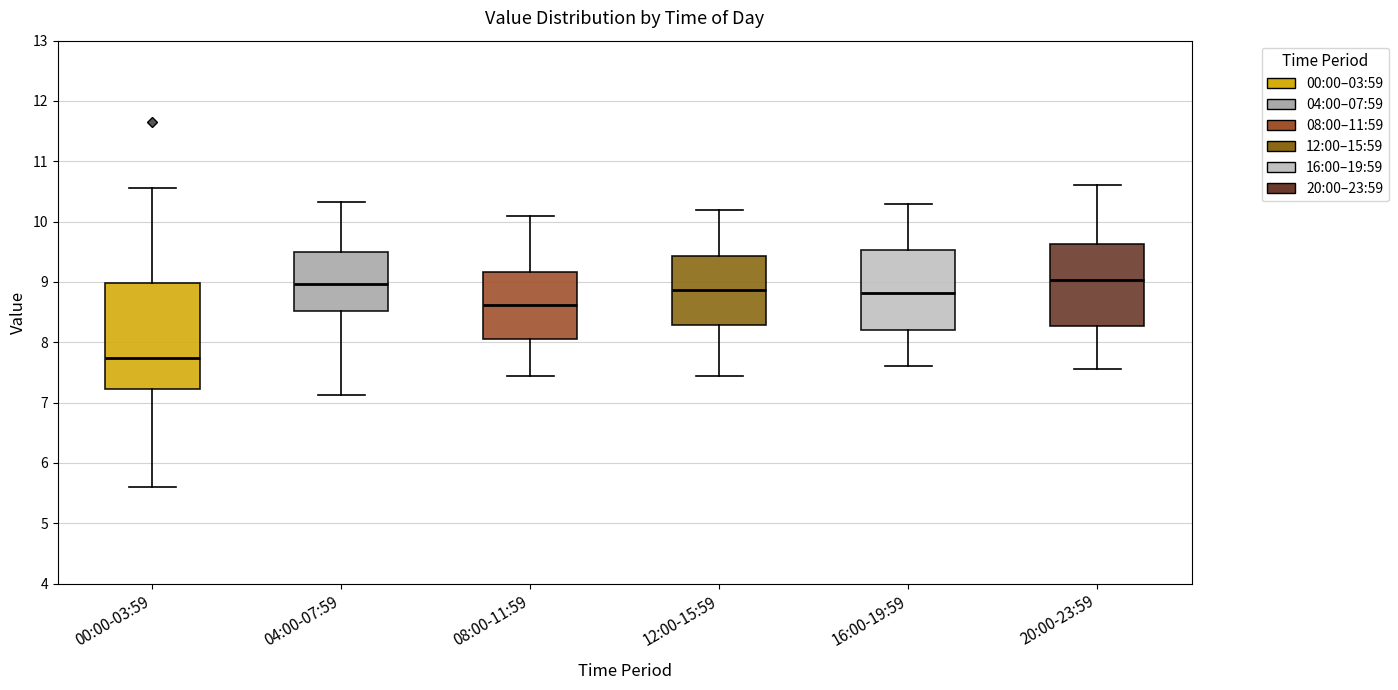

Reading left to right, read every box against the y-axis: the position of its median line, the range the box covers, and the ends of its whiskers. The values are not printed on the chart, so give them approximately, as read against the axis.

00:00-03:59: median 7.7, box 7.2 to 9.0, whiskers 5.6 to 10.6
04:00-07:59: median 9.0, box 8.5 to 9.5, whiskers 7.1 to 10.3
08:00-11:59: median 8.6, box 8.1 to 9.2, whiskers 7.5 to 10.1
12:00-15:59: median 8.9, box 8.3 to 9.4, whiskers 7.5 to 10.2
16:00-19:59: median 8.8, box 8.2 to 9.5, whiskers 7.6 to 10.3
20:00-23:59: median 9.0, box 8.3 to 9.6, whiskers 7.6 to 10.6